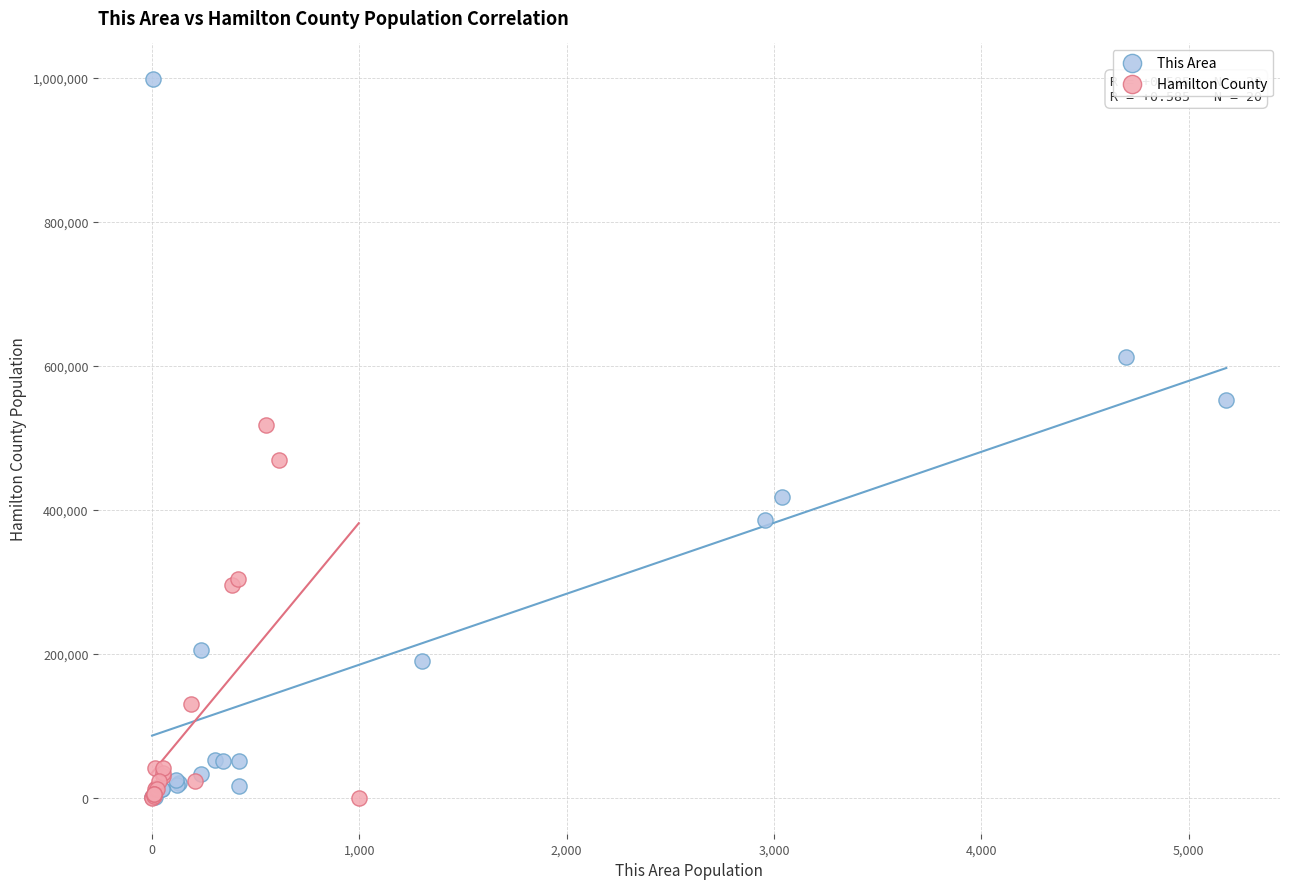

Which series reaches the maximum Y coordinate?

This Area